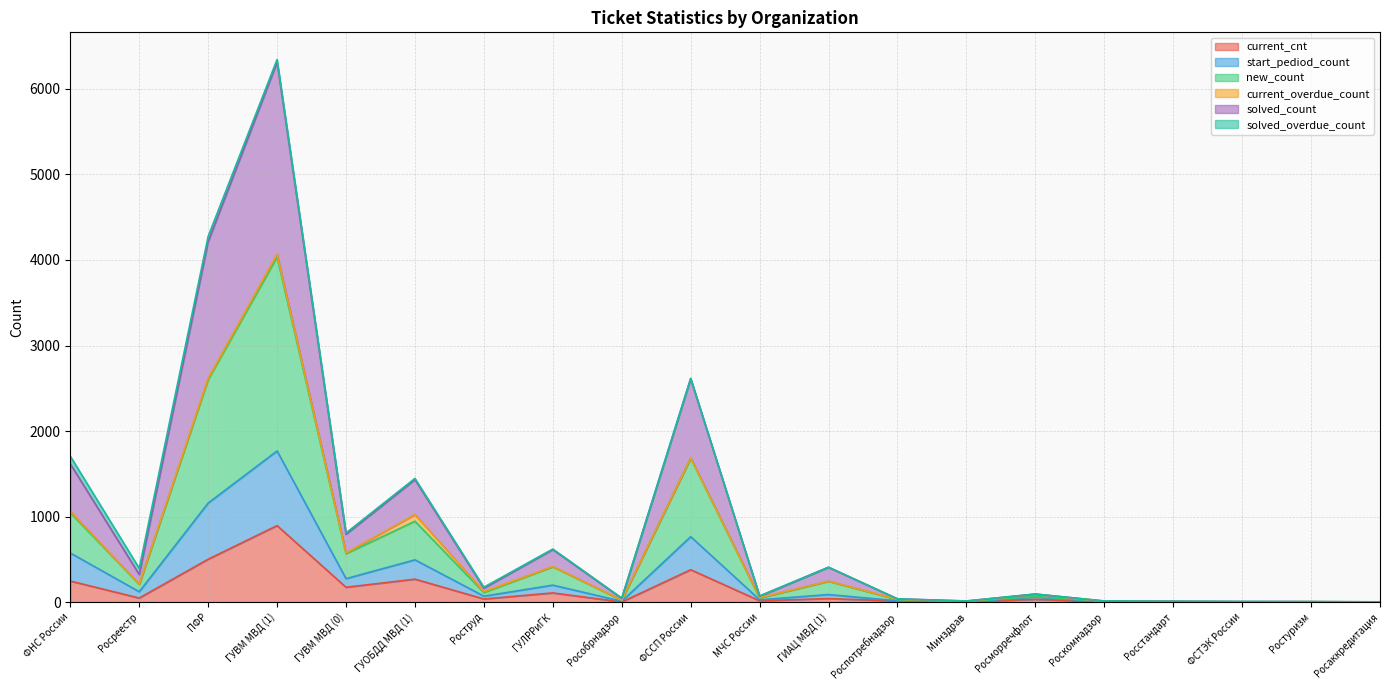

Rank the categories by new_count value from highest to lowest.

ГУВМ МВД (1), ПФР, ФССП России, ФНС России, ГУОБДД МВД (1), ГУВМ МВД (0), ГУЛРРиГК, ГИАЦ МВД (1), Росреестр, Роструд, Росморречфлот, МЧС России, Рособрнадзор, Роспотребнадзор, Минздрав, Роскомнадзор, Росстандарт, ФСТЭК России, Ростуризм, Росаккредитация